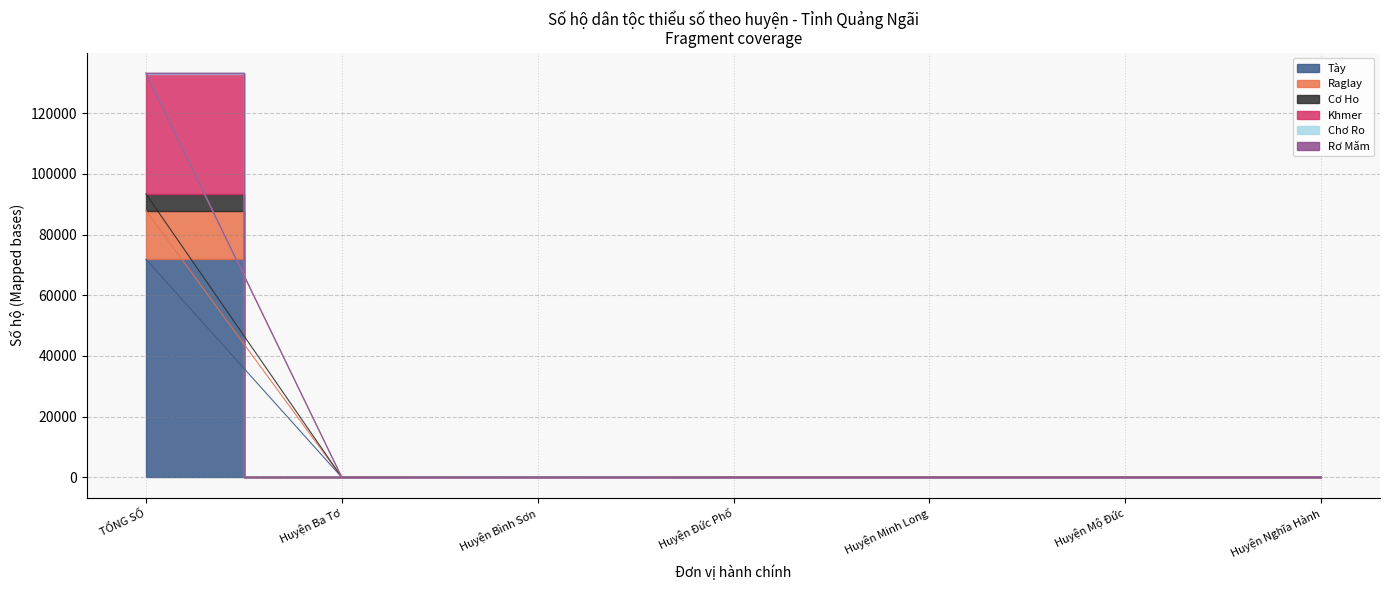

True or false: Cơ Ho and Rơ Măm intersect in this chart.

False